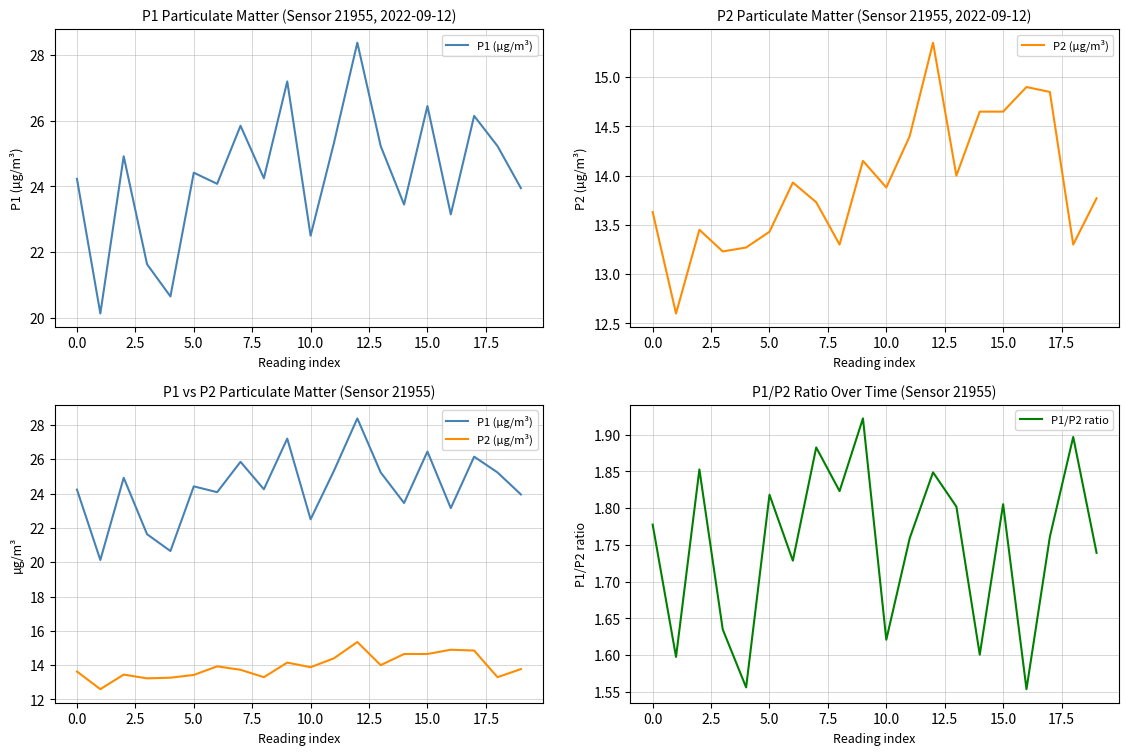

The P1/P2 ratio series shows 0.7 at 18. True or false?

False